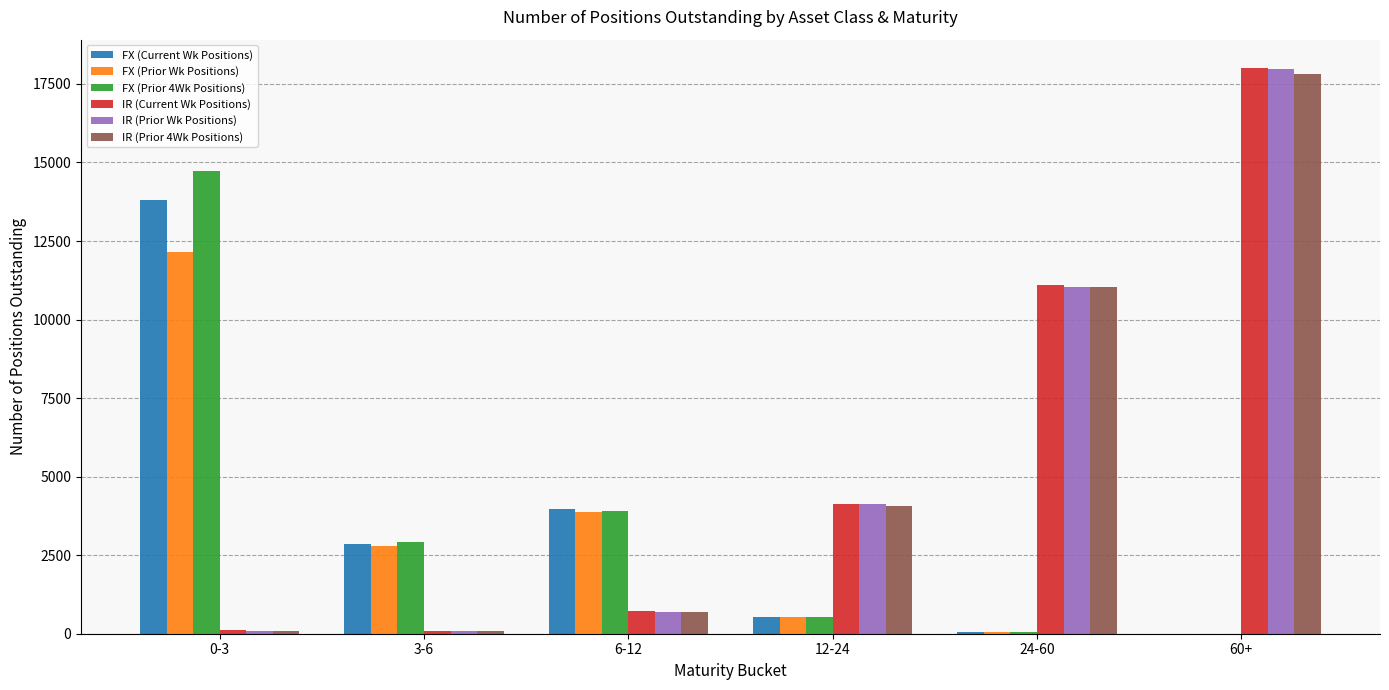

Between 3-6 and 24-60, which series saw the biggest shift?

IR (Current Wk Positions)